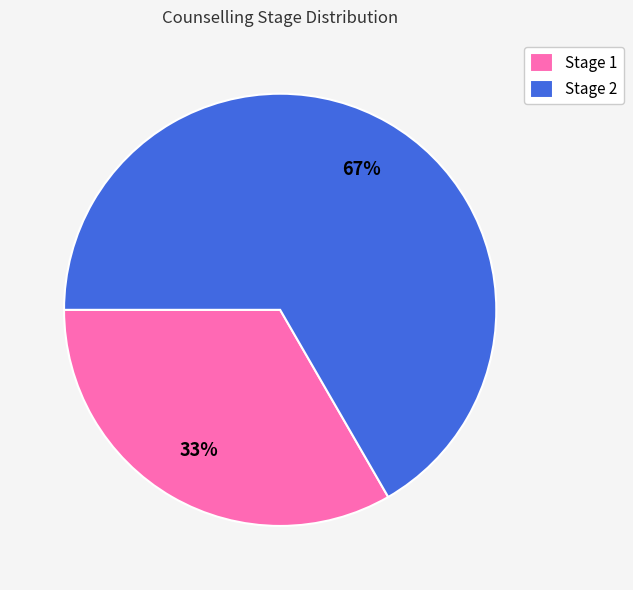

What percentage is the Stage 2 slice, to the nearest percent?

67%